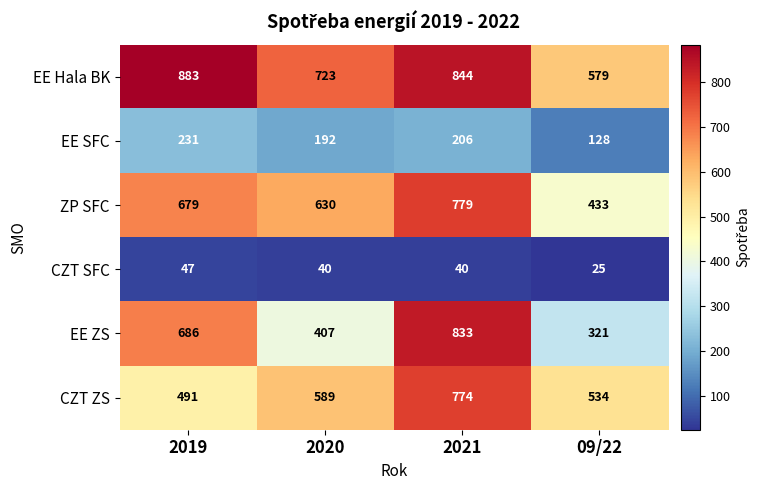

What is the smallest value displayed?

25